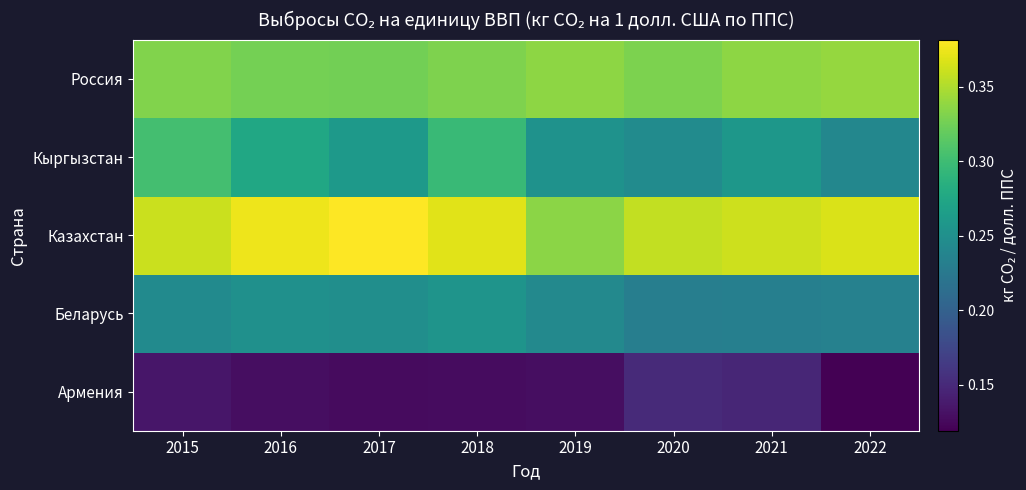

List the series in order of their peak value, highest first.

Казахстан, Россия, Кыргызстан, Беларусь, Армения